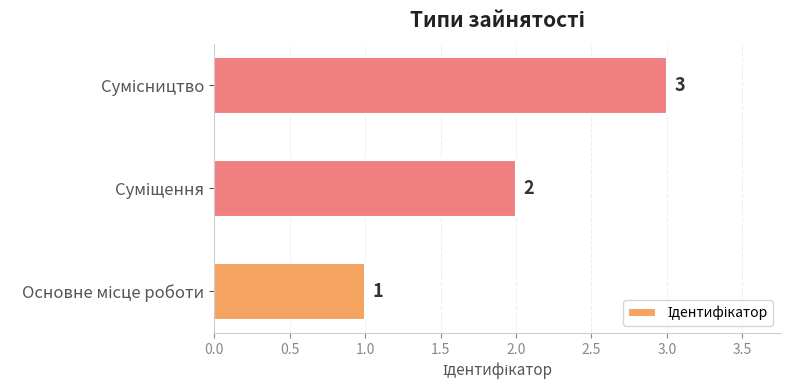

Count the values in the range 1 to 3.

3